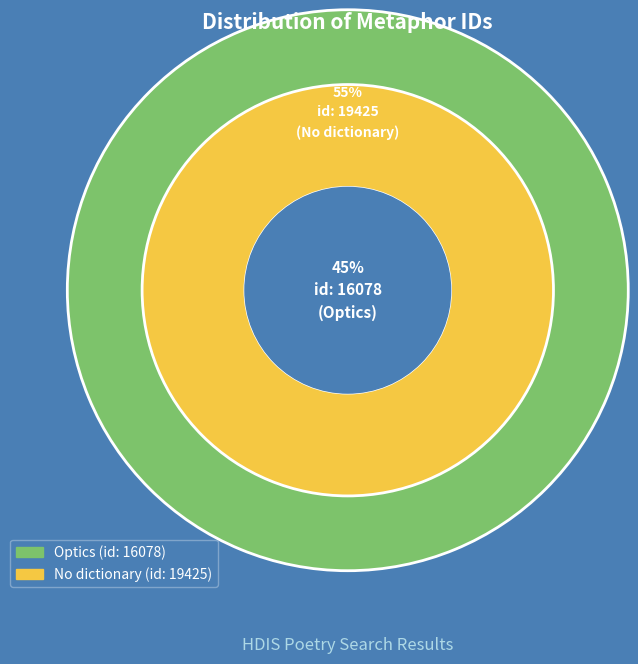

Which category accounts for the majority?

No dictionary (id: 19425)